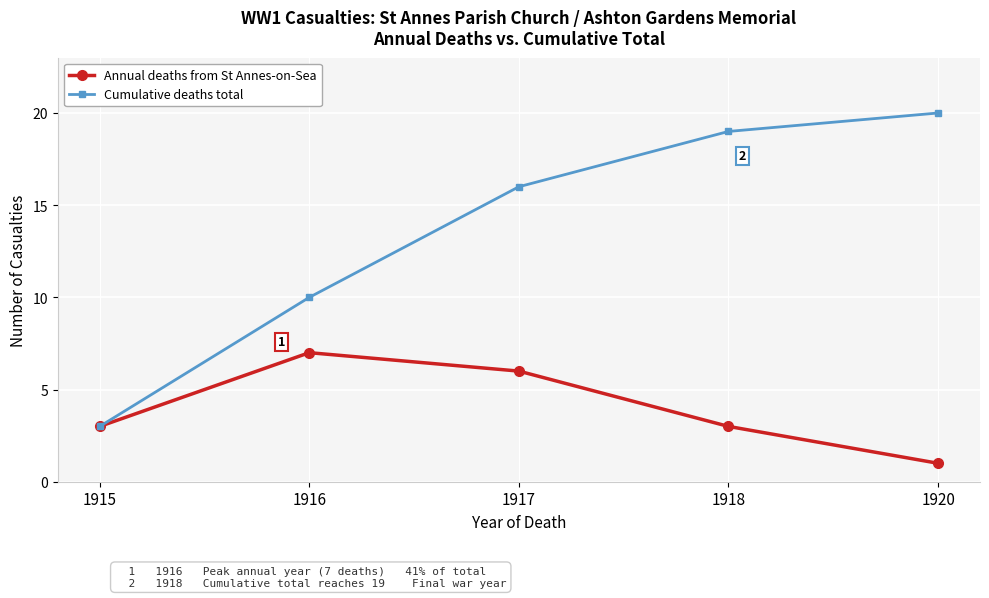

The Annual deaths from St Annes-on-Sea series shows 4 at 1918. True or false?

False